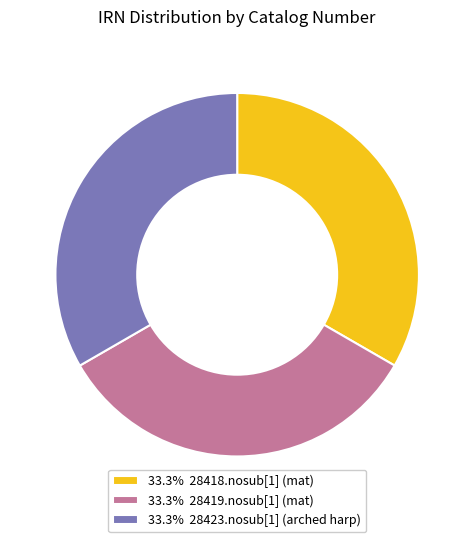

Combined, do 33.3% 28419.nosub[1] (mat) and 33.3% 28423.nosub[1] (arched harp) account for over 50%?

Yes